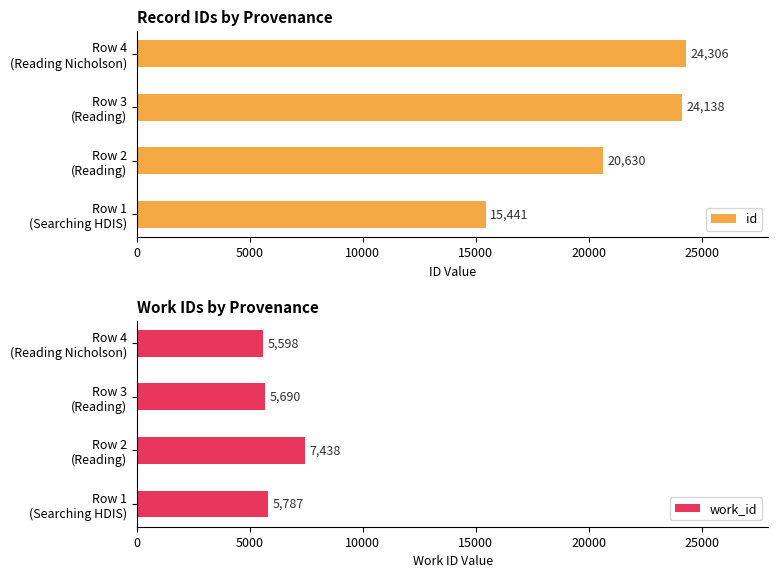

What is the difference between the second highest and minimum values in the work_id series?

189